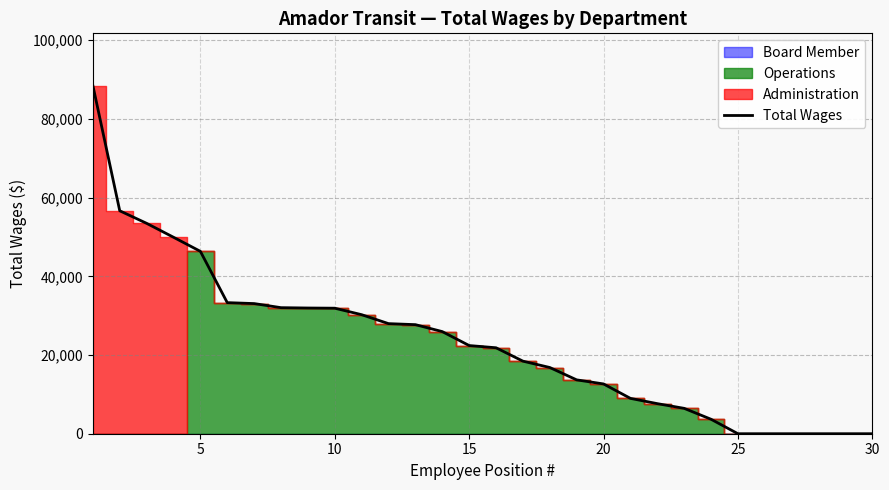

The value at 20 is 12556. True or false?

False